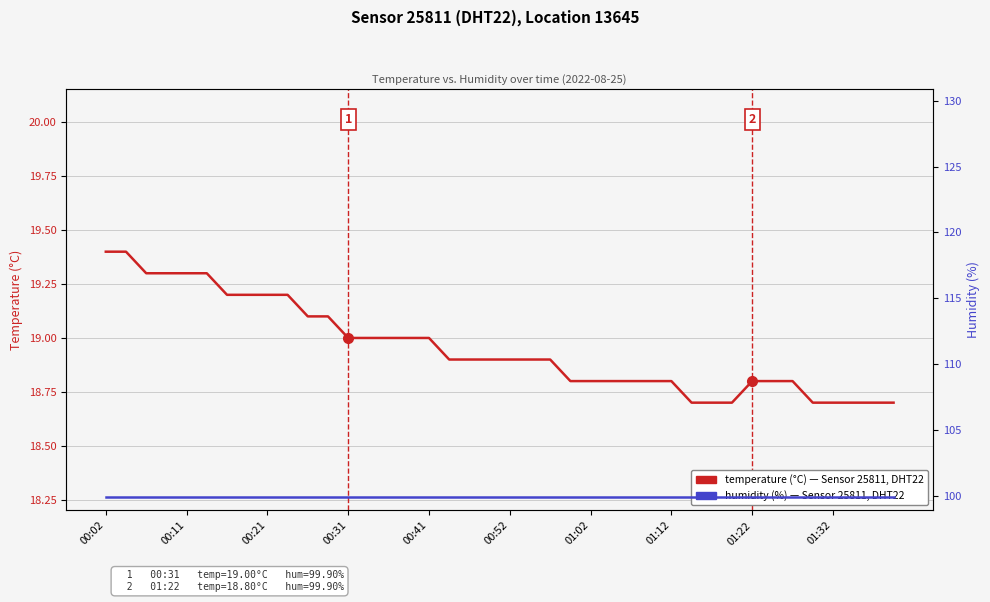

At which category does the chart reach its minimum across all series?

29